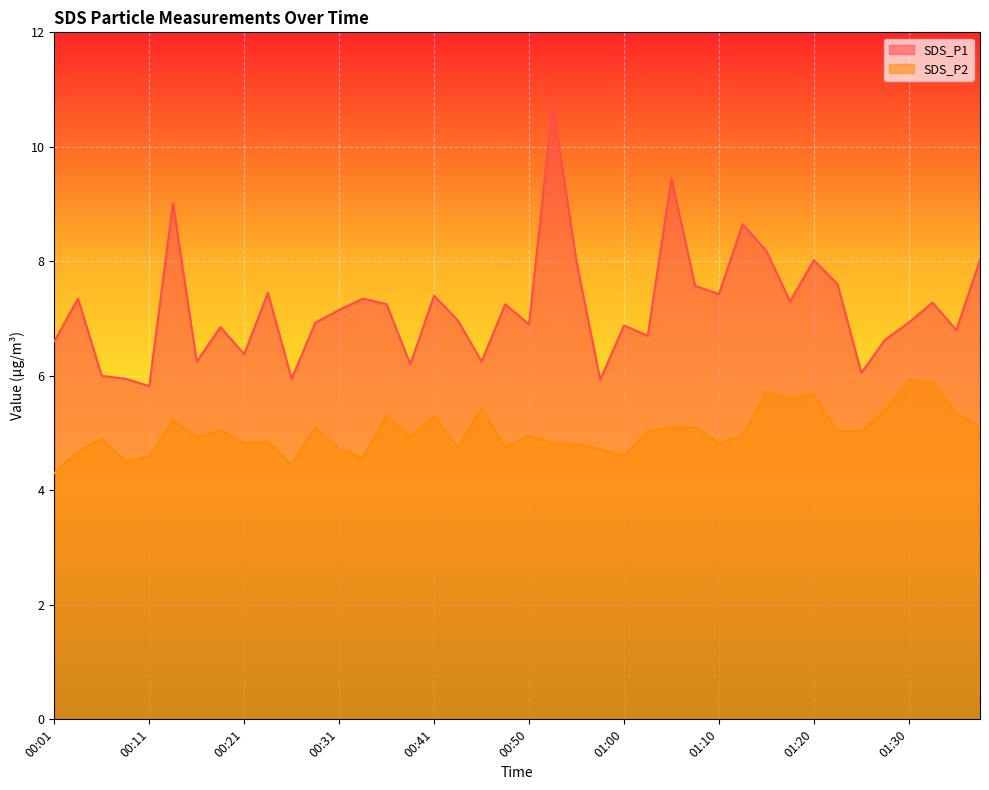

True or false: SDS_P2 and SDS_P1 cross at least once.

False